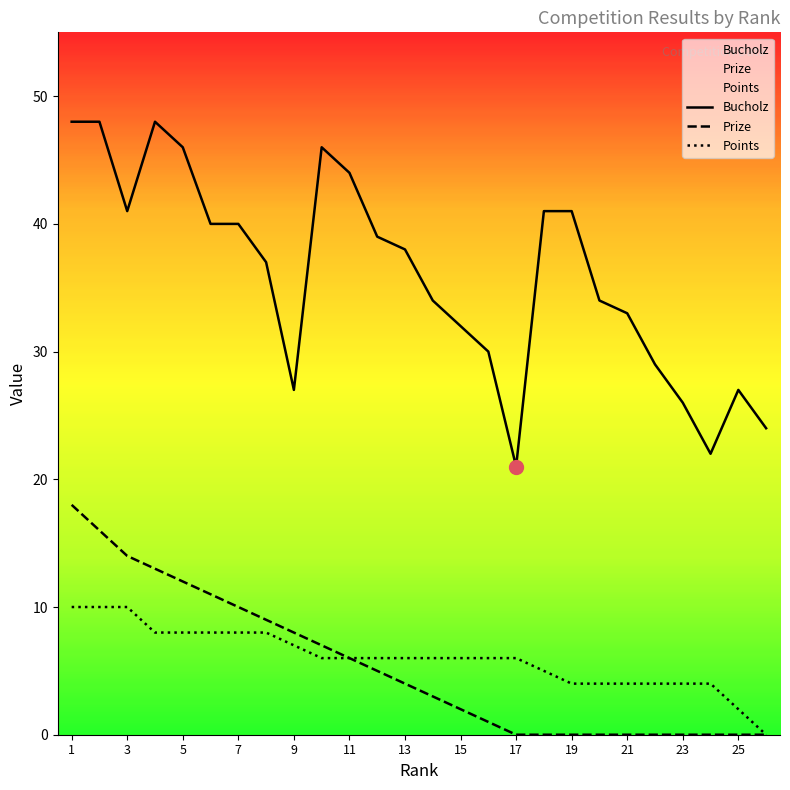

True or false: Prize has more than 0 points higher than both neighbors.

False